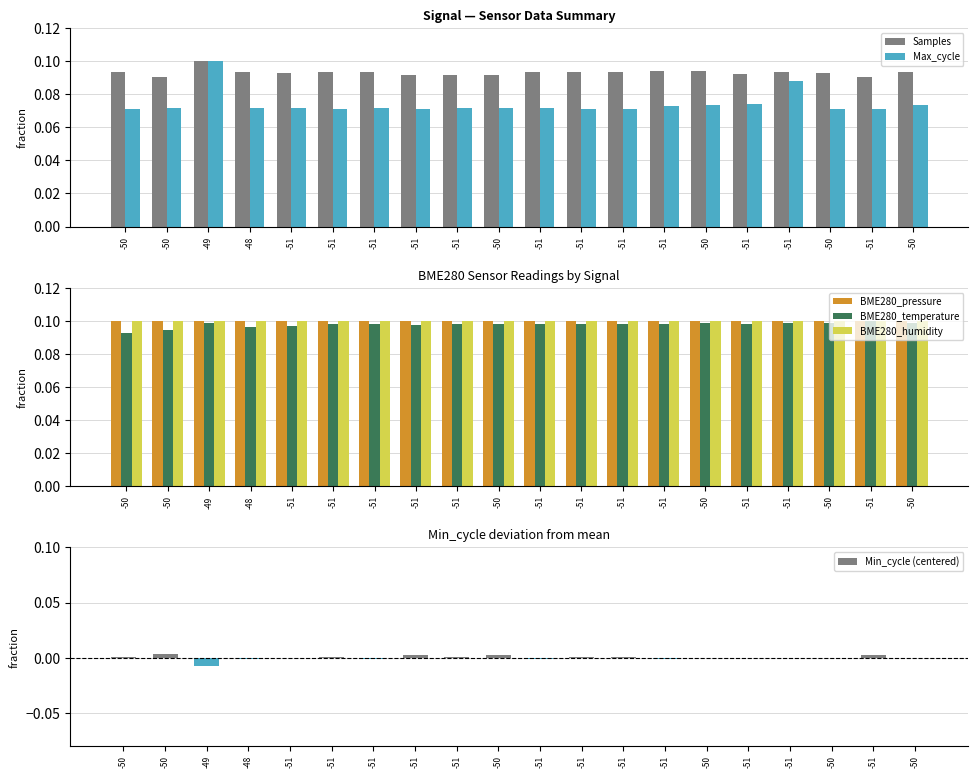

Does the chart contain any negative values?

Yes